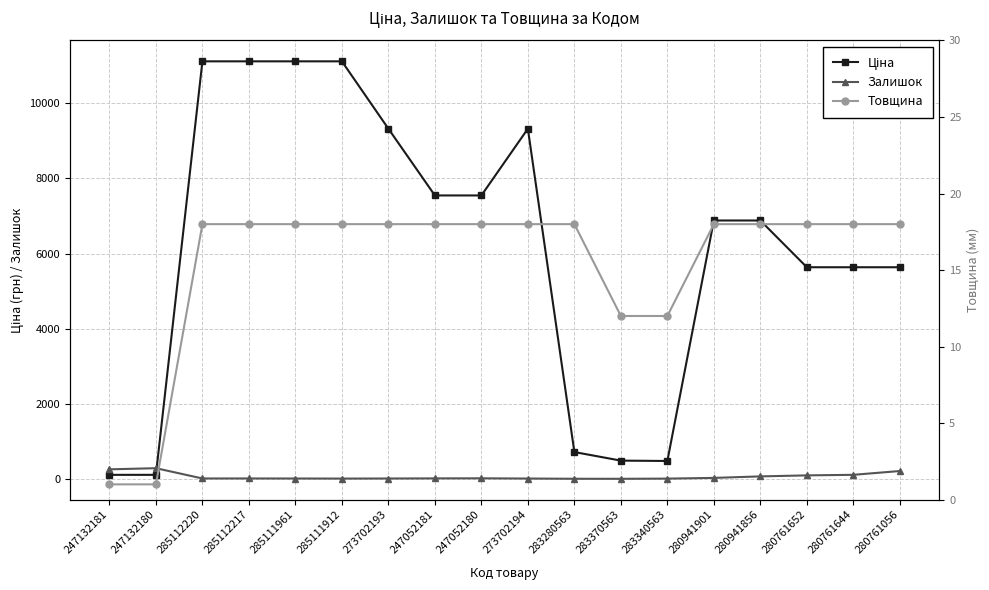

What is the value of the Залишок point at the 4th from the left?

17.0